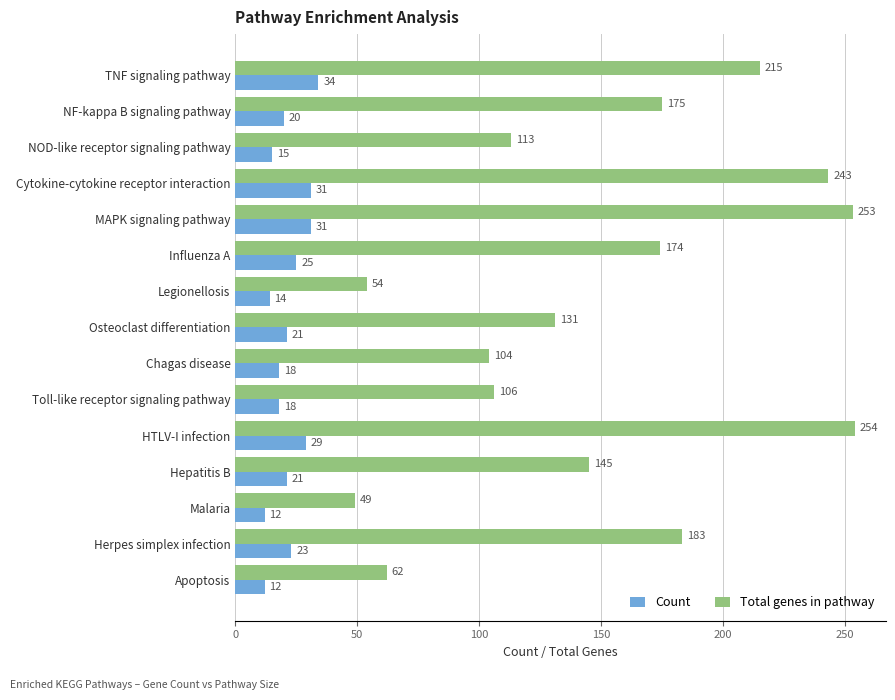

Which series has the widest spread of values?

Total genes in pathway